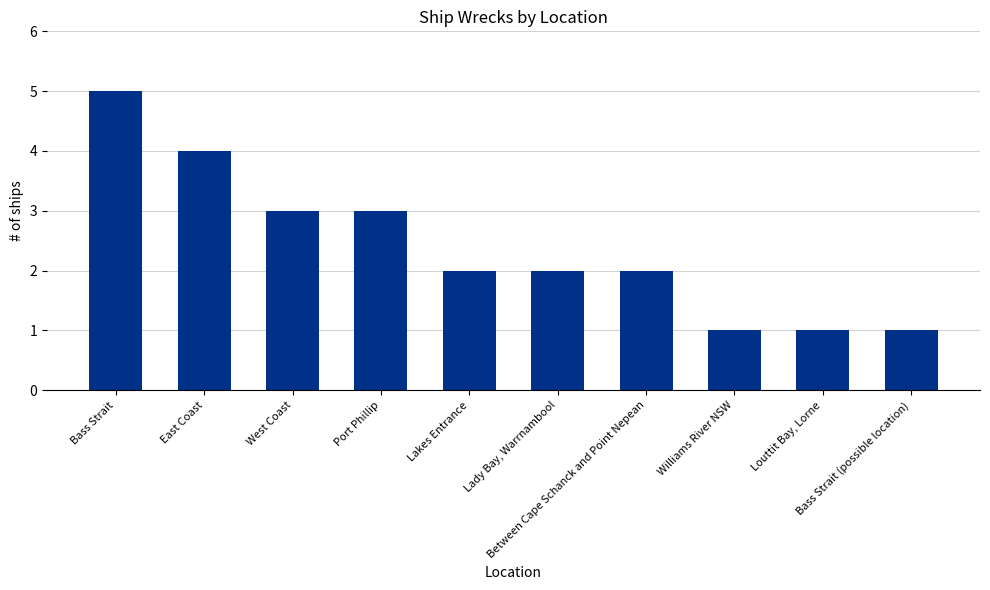

Reading left to right, extract all data points from this chart.

5	4	3	3	2	2	2	1	1	1